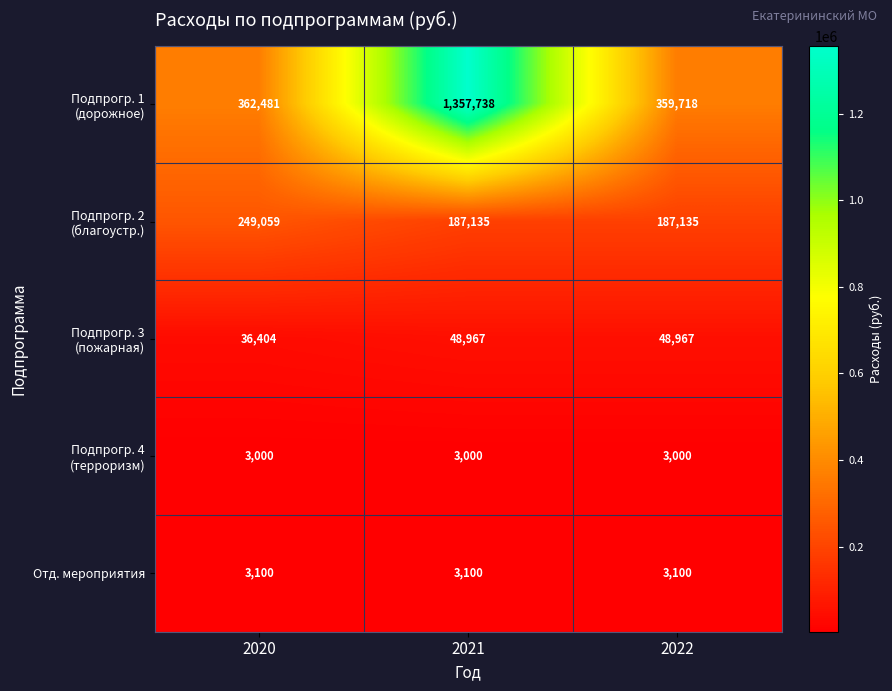

At which category is the sum across all series the highest?

2021